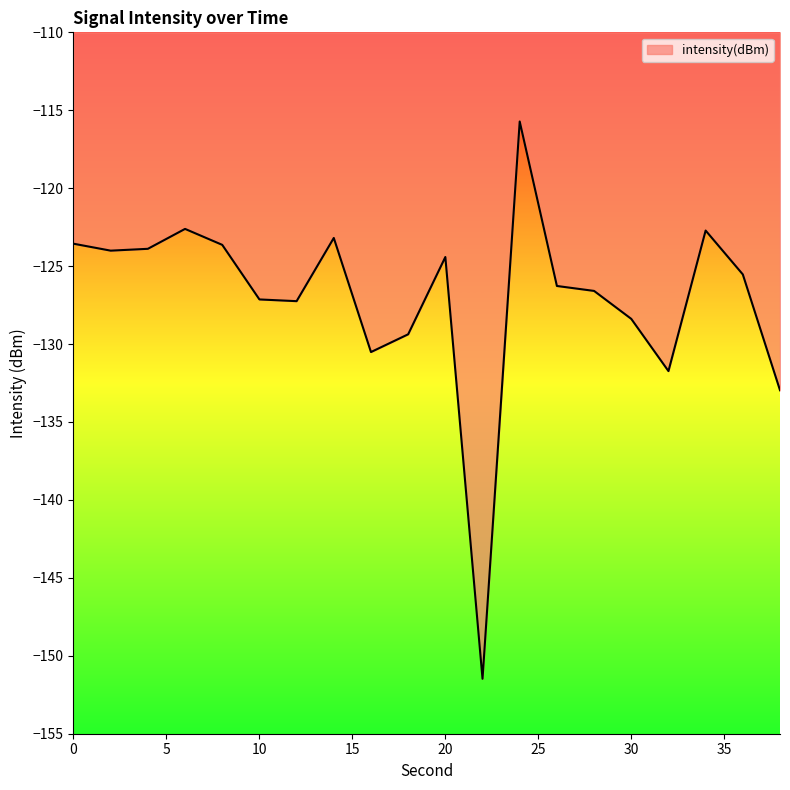

Does the chart display data point markers on the line(s)?

No